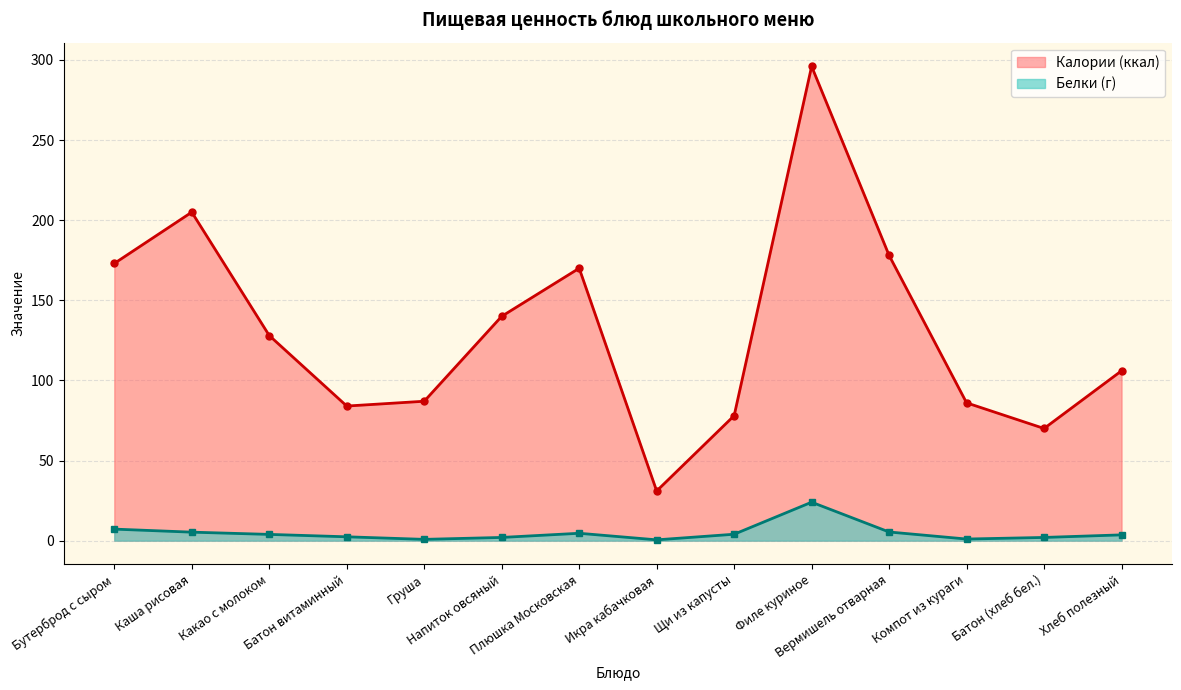

What is the difference between the maximum and minimum values in the Калории (ккал) series?

265.0